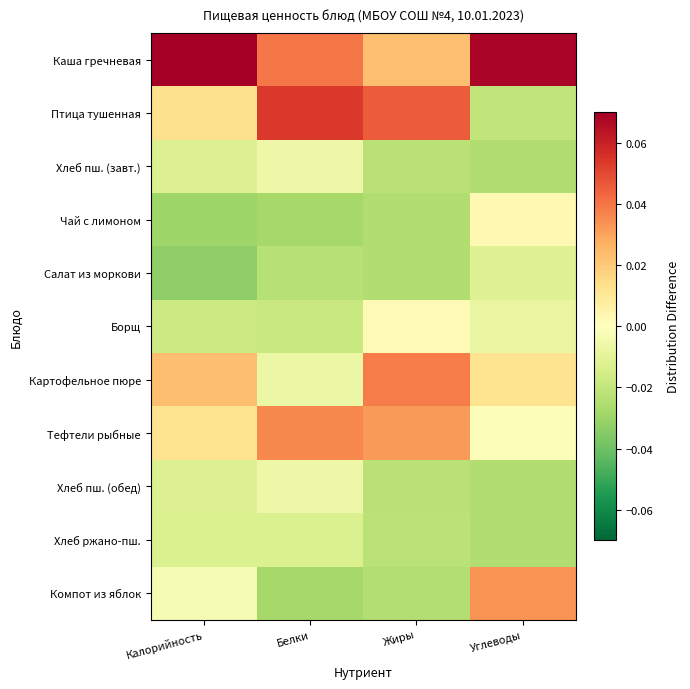

How many distinct data groups are displayed?

11